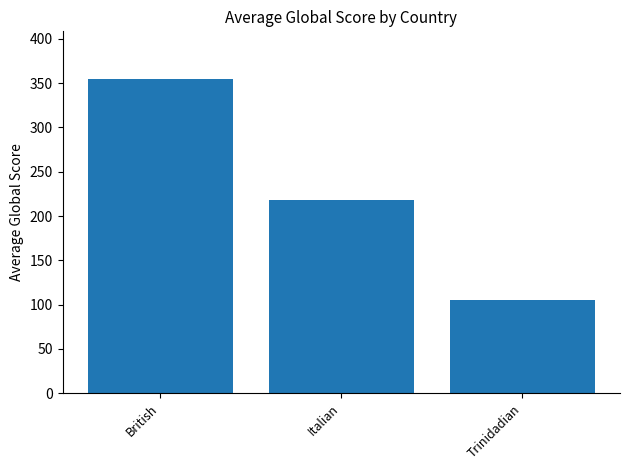

What is the value of the 3rd bar from the left?

105.0